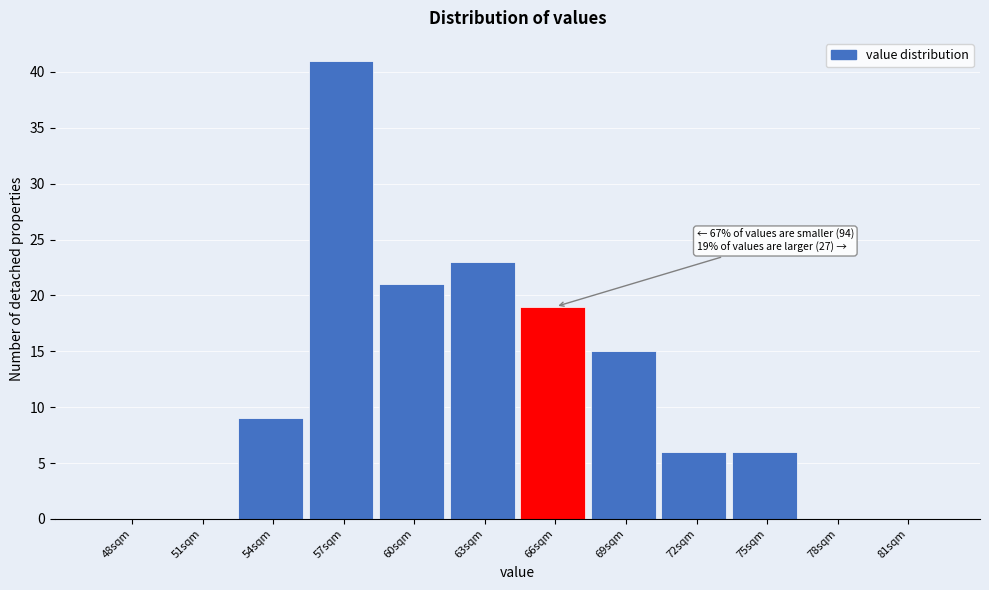

Reading left to right, extract all data points from this chart.

48sqm=0	51sqm=0	54sqm=9	57sqm=41	60sqm=21	63sqm=23	66sqm=19	69sqm=15	72sqm=6	75sqm=6	78sqm=0	81sqm=0